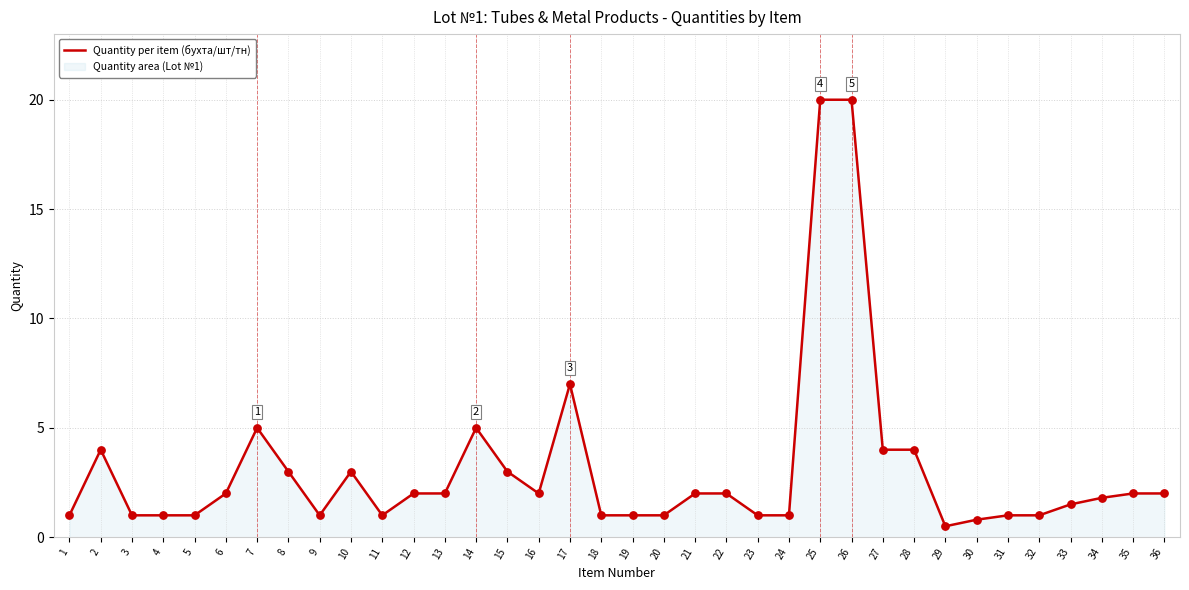

What is the change in value from 29 to 34?

+1.3